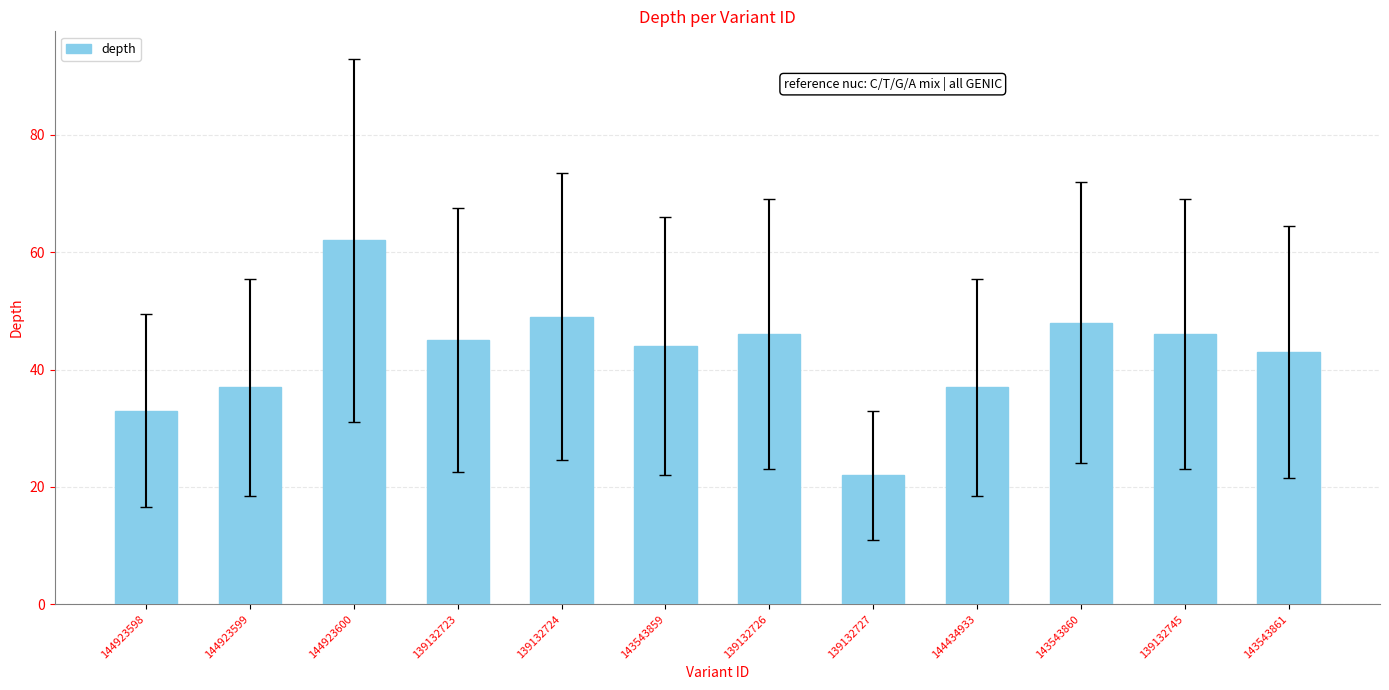

The chart shows a value of 45 at 139132723. True or false?

True